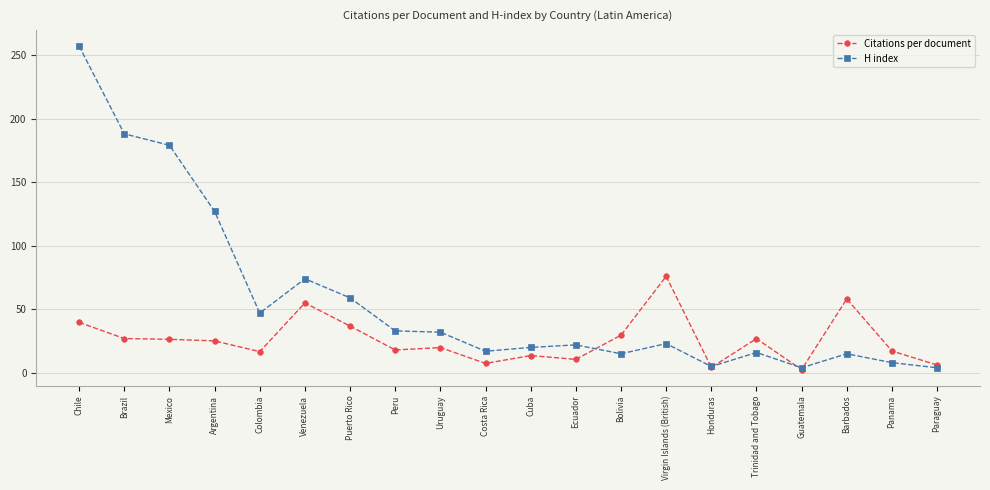

What is the highest value of the H index series?

257.0